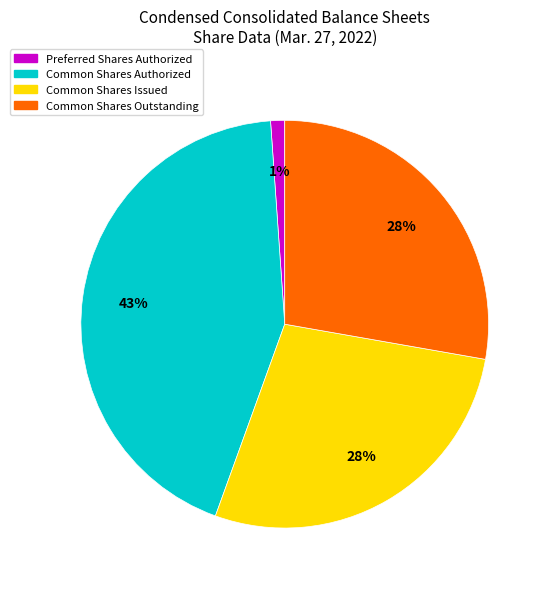

The Common Shares Authorized slice represents 43% of the pie. True or false?

True